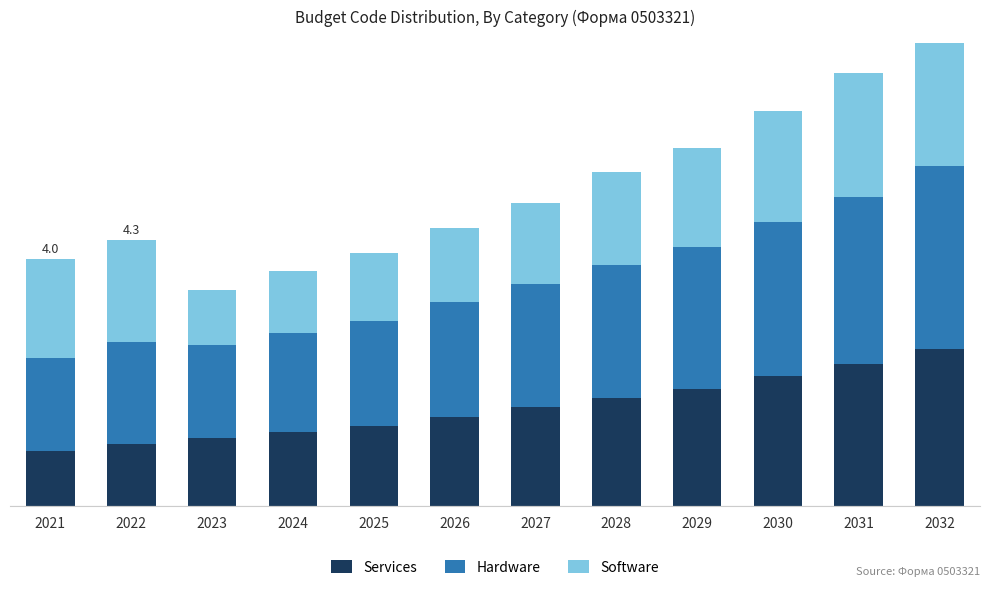

The value of Services at 2032 is 2.5. True or false?

True